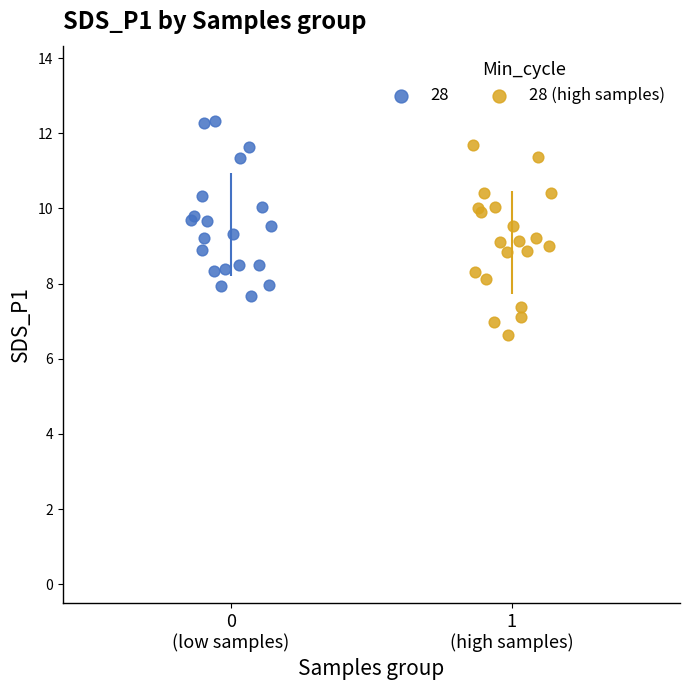

Which series contains the highest Y value?

28